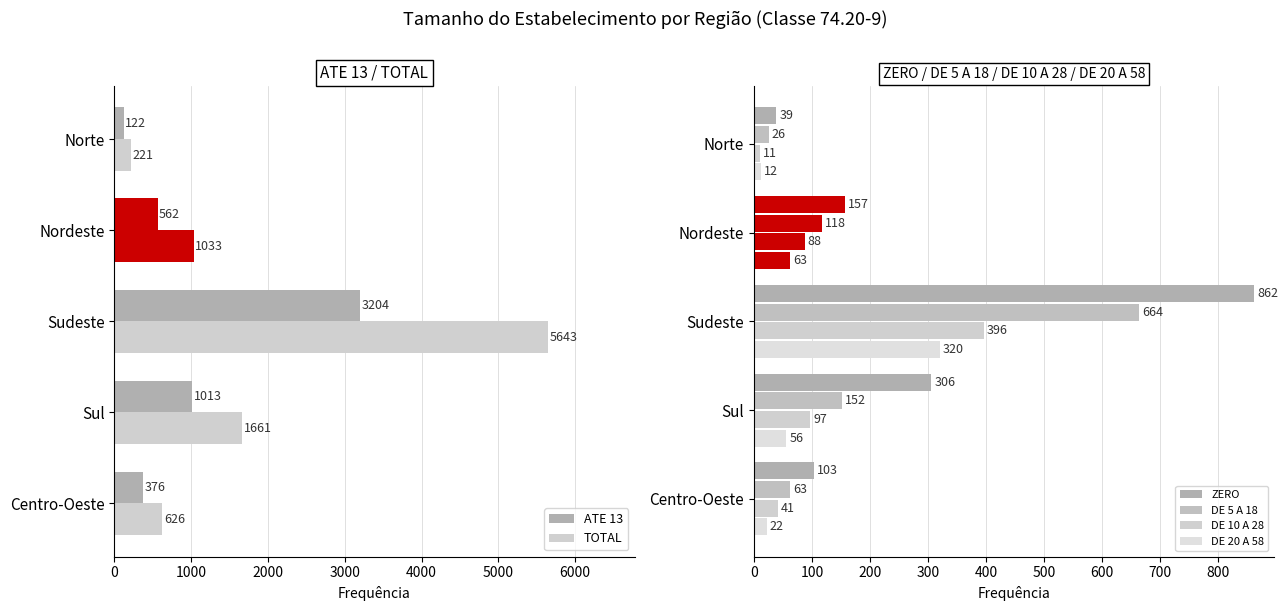

Between Norte and Sul, which is larger?

Sul